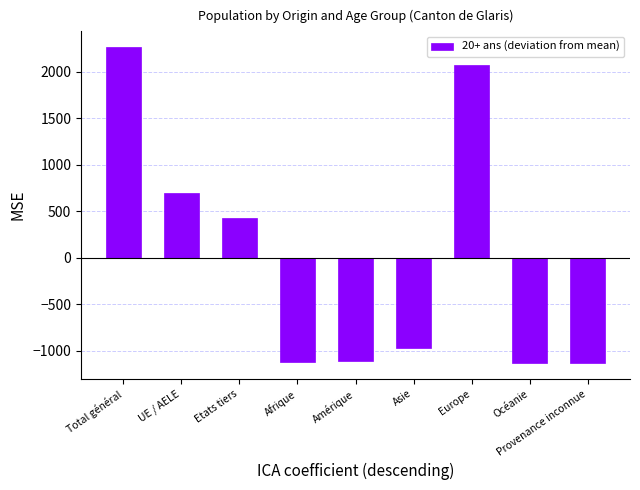

What is the difference between the maximum and second lowest values?

3392.0